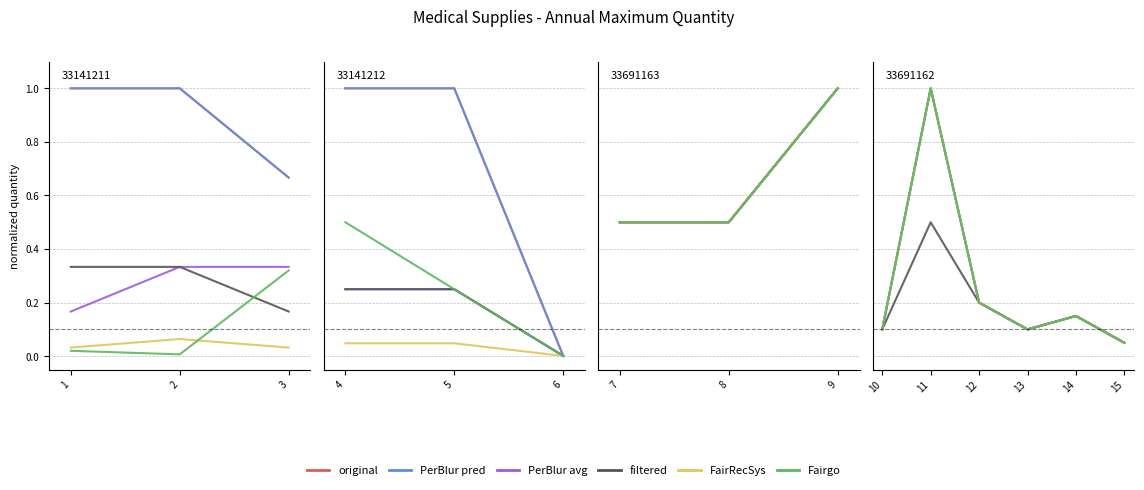

How many interior local valleys does the original series have?

1